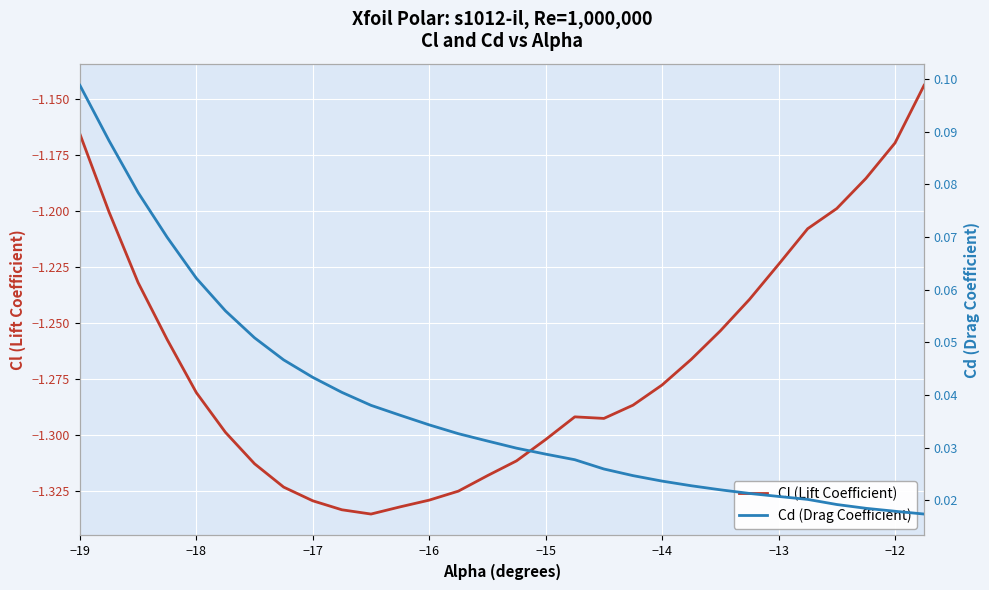

What is the smallest value displayed?

-1.3